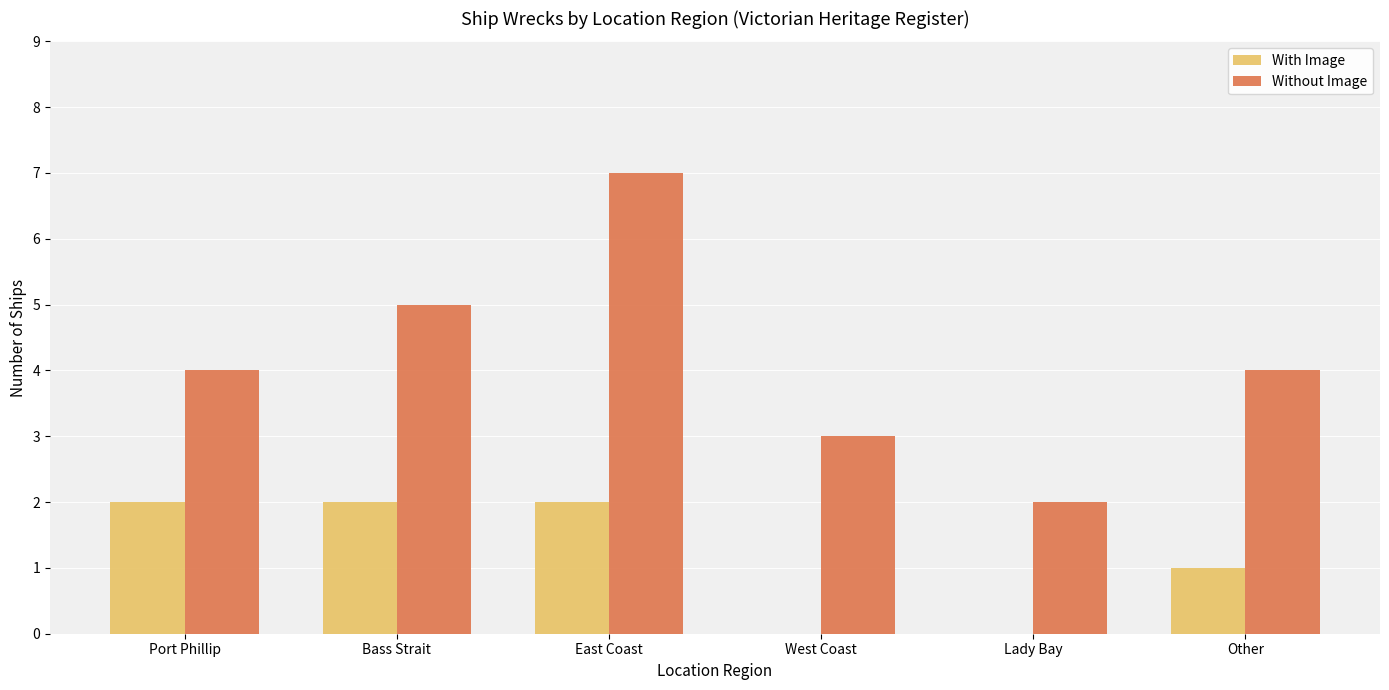

Reading left to right, what are all the values shown in this chart?

With Image: 2	2	2	0	0	1
Without Image: 4	5	7	3	2	4